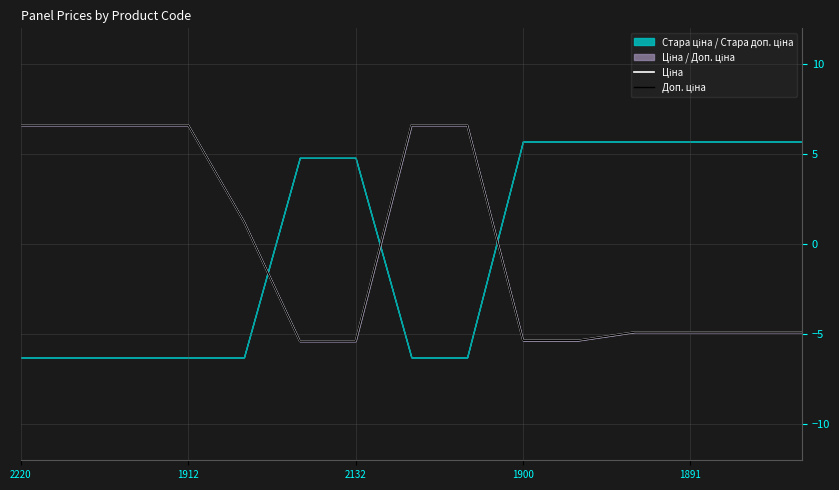

How many intersections are there between Доп. ціна and Ціна?

4